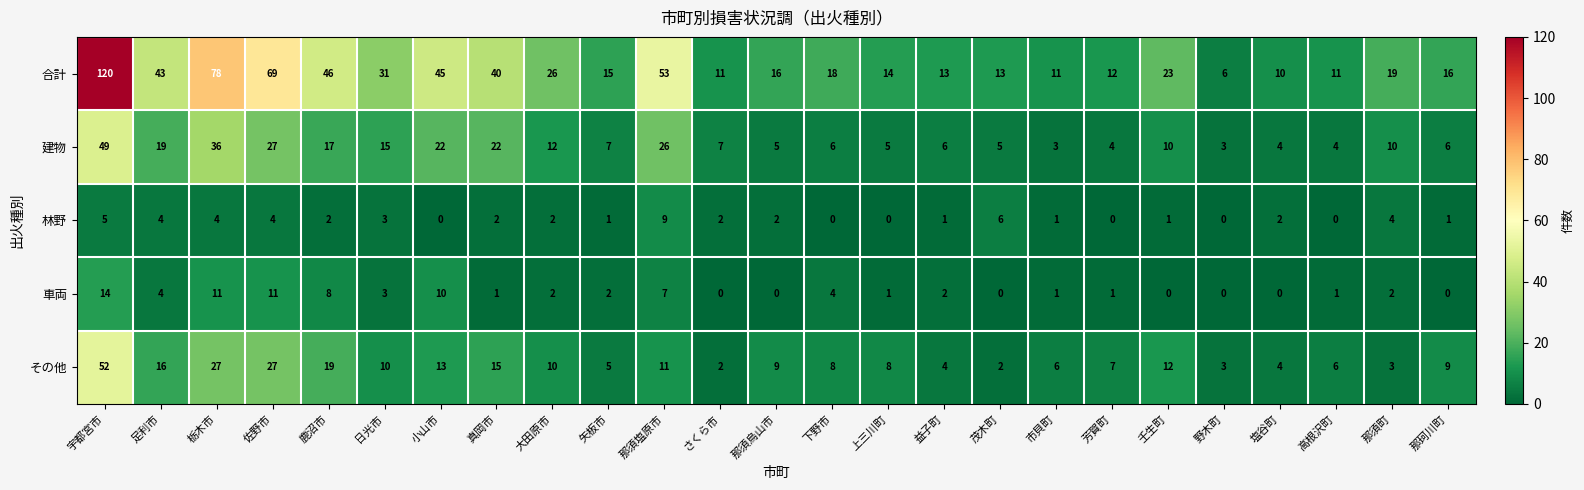

How many distinct data groups are displayed?

5